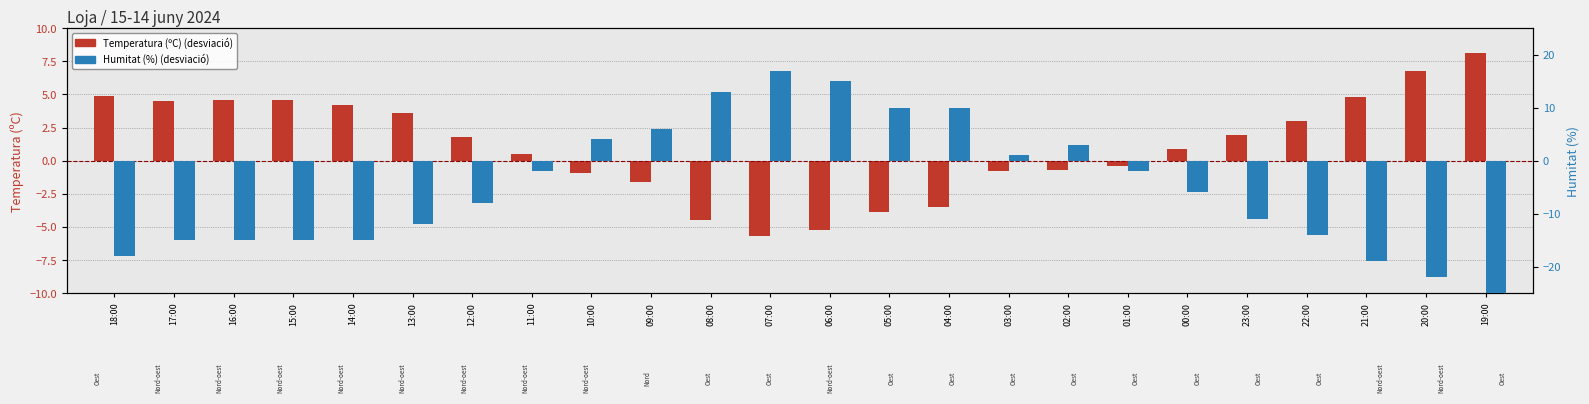

What are all the series names shown in the legend?

Temperatura (ºC), Humitat (%)